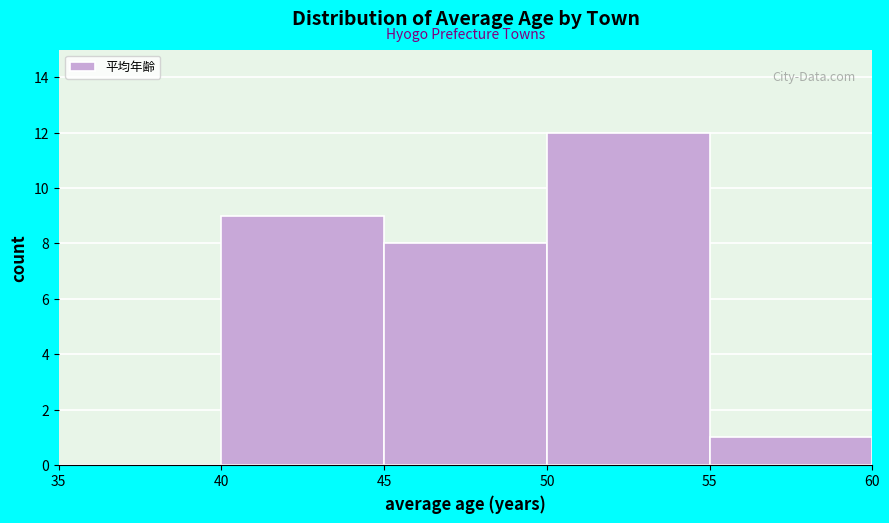

Which range on the x-axis has the tallest bar?

50 to 55